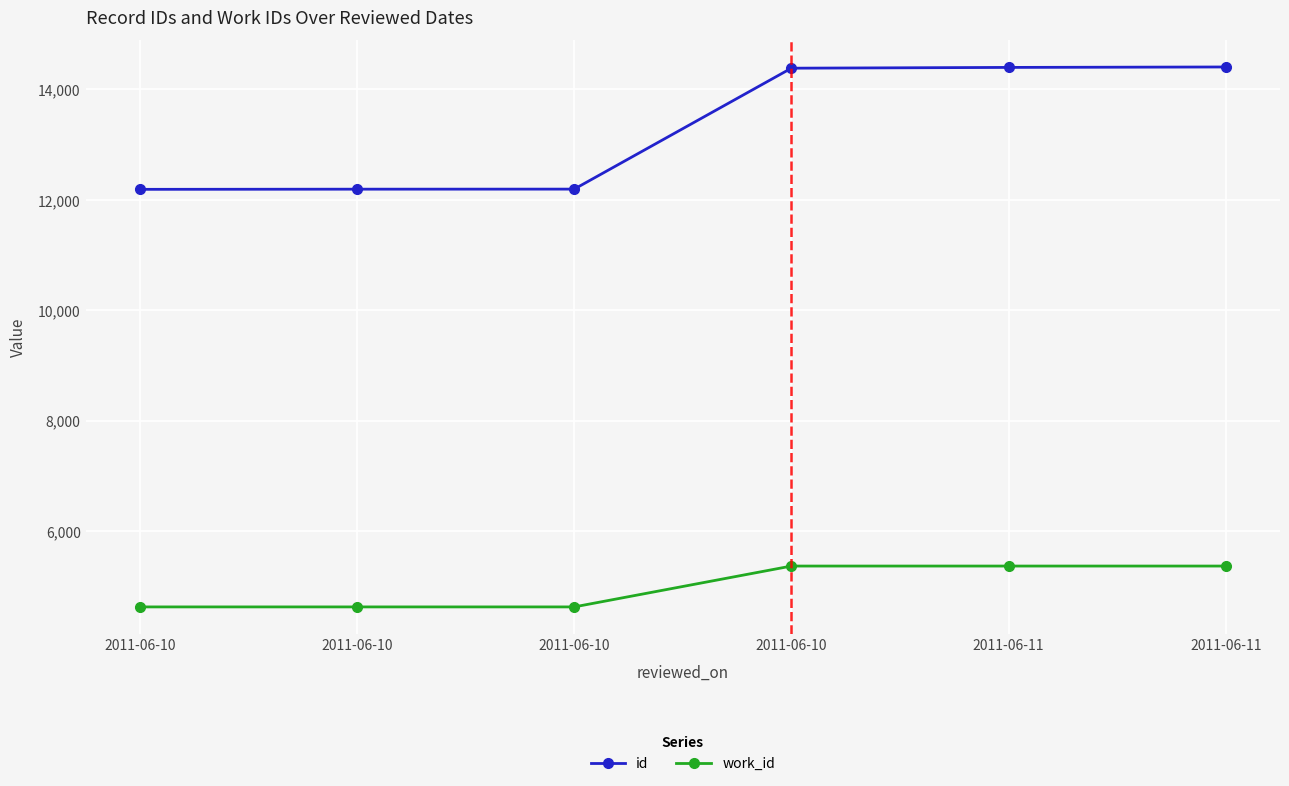

Where is id nearest to the value 13296?

2011-06-10